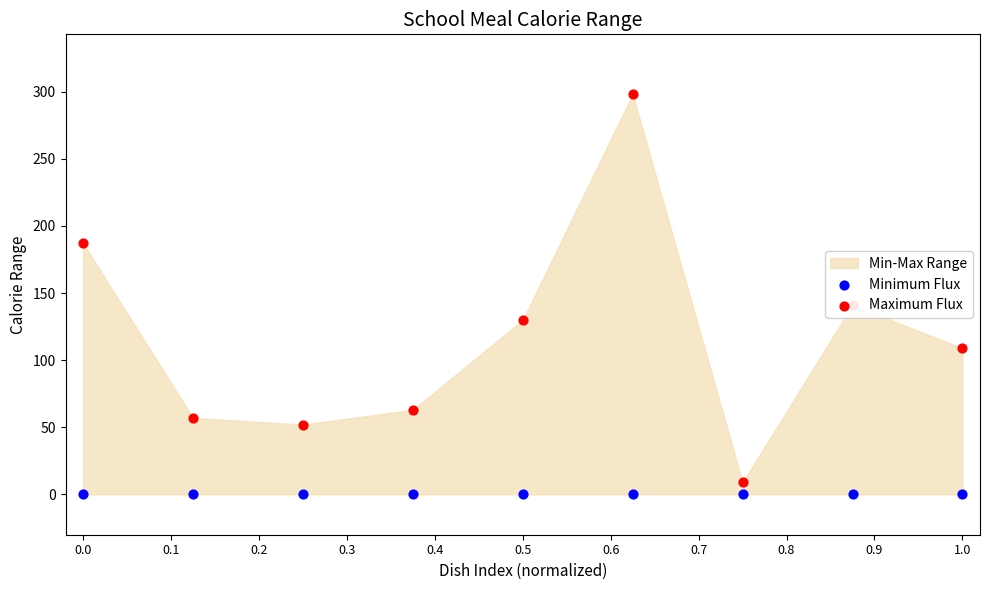

Which series reaches the minimum Y coordinate?

Minimum Flux